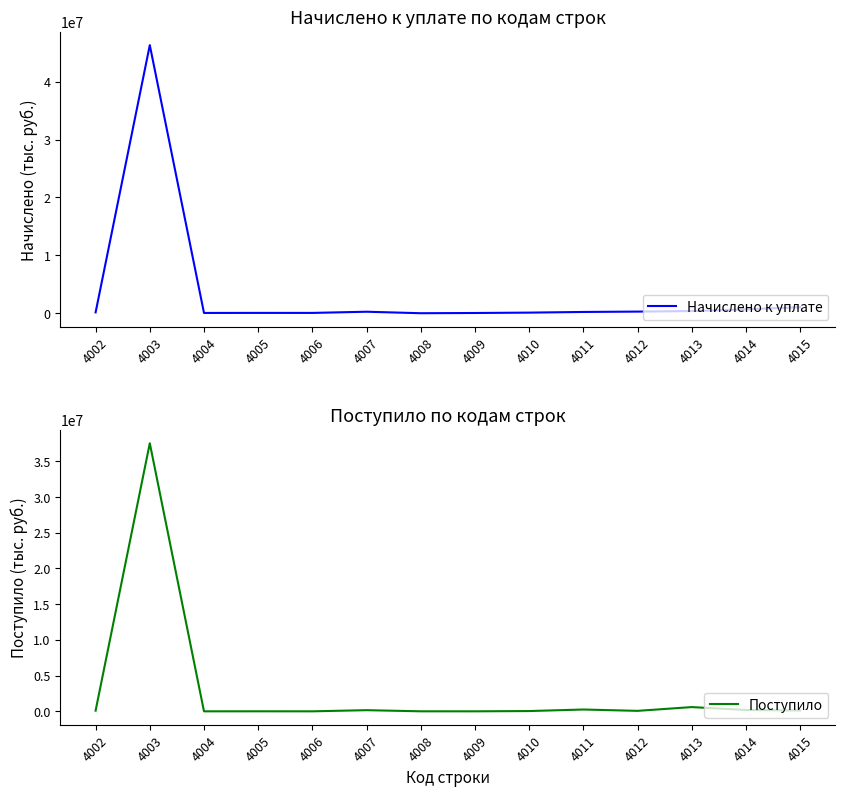

True or false: Поступило and Начислено к уплате intersect in this chart.

True